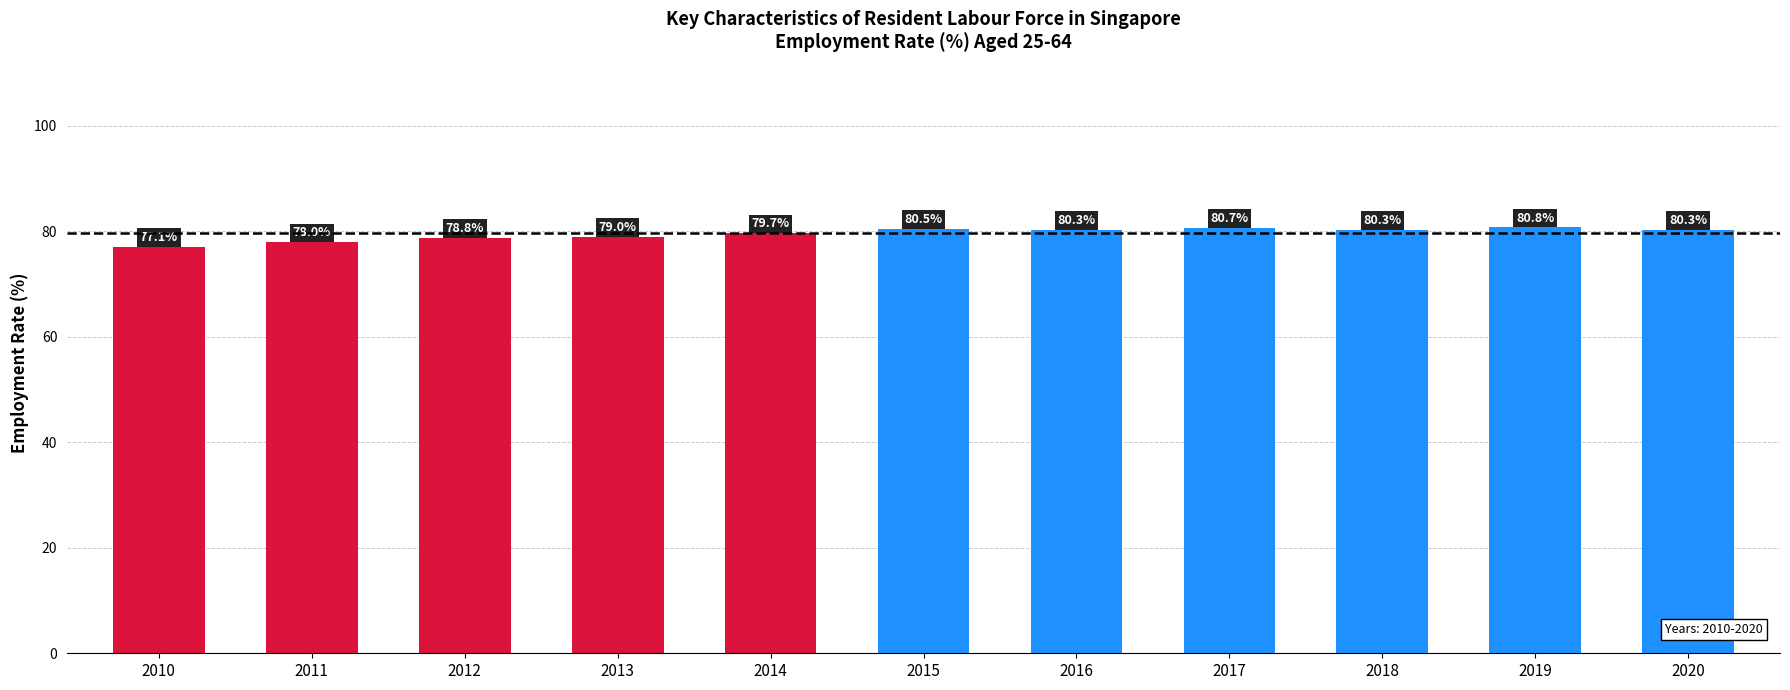

The chart shows a value of 77.1 at 2010. True or false?

True